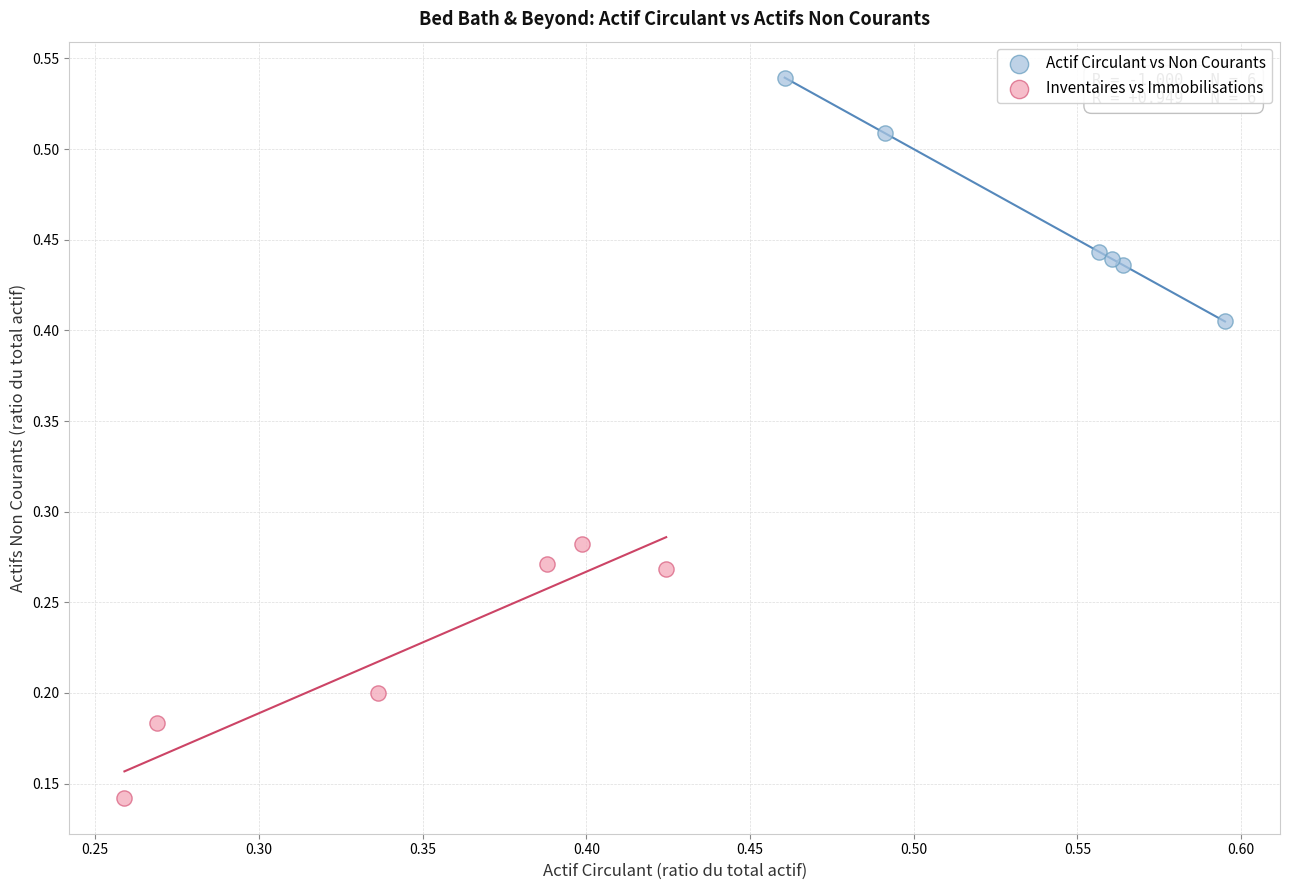

Which series contains the highest Y value?

Actif Circulant vs Non Courants